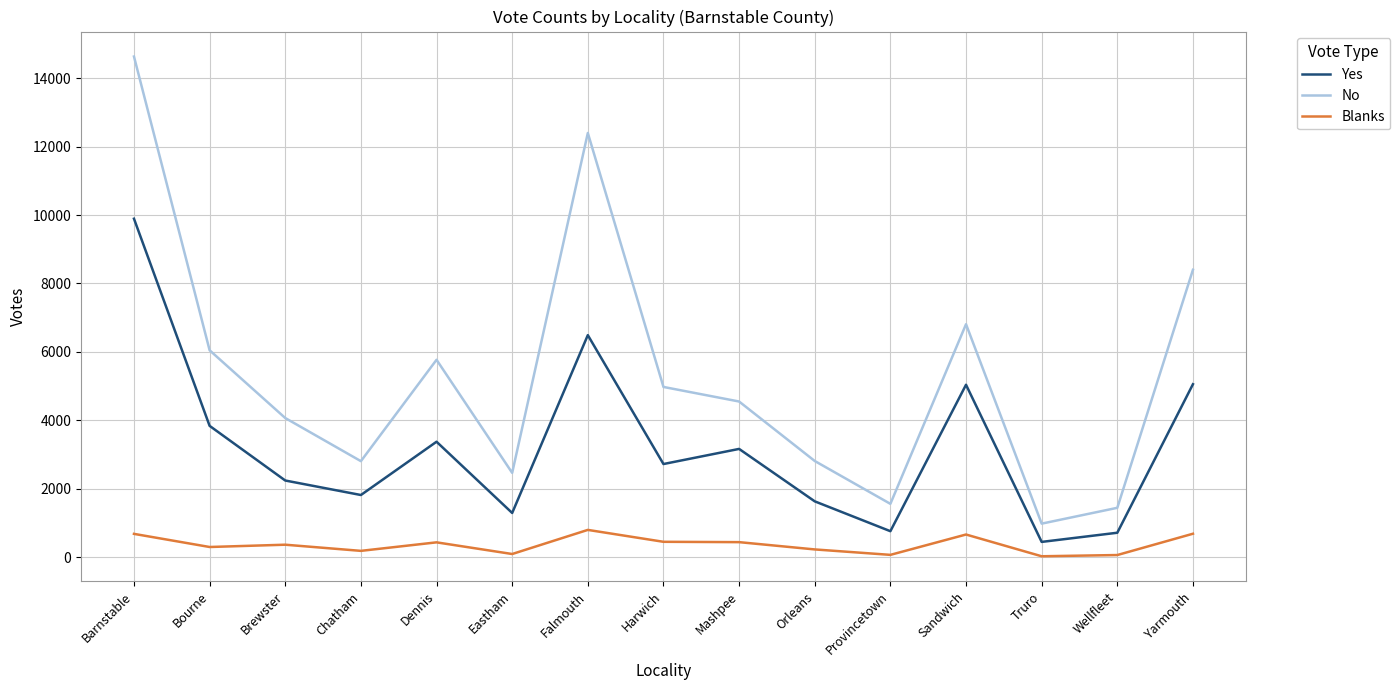

Rank the series at Bourne from lowest to highest value.

Blanks, Yes, No